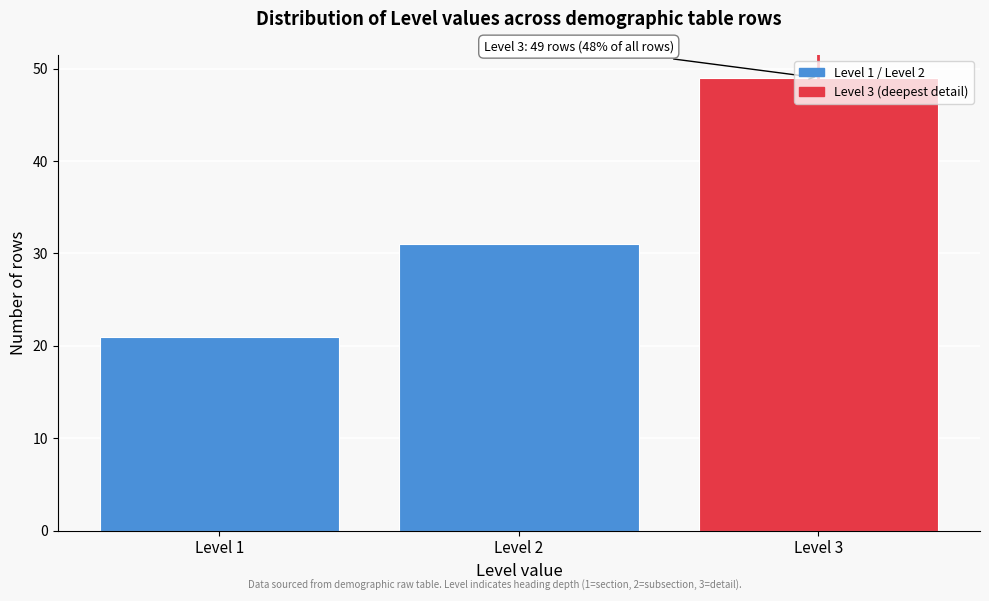

The value at Level 2 is 31. True or false?

True